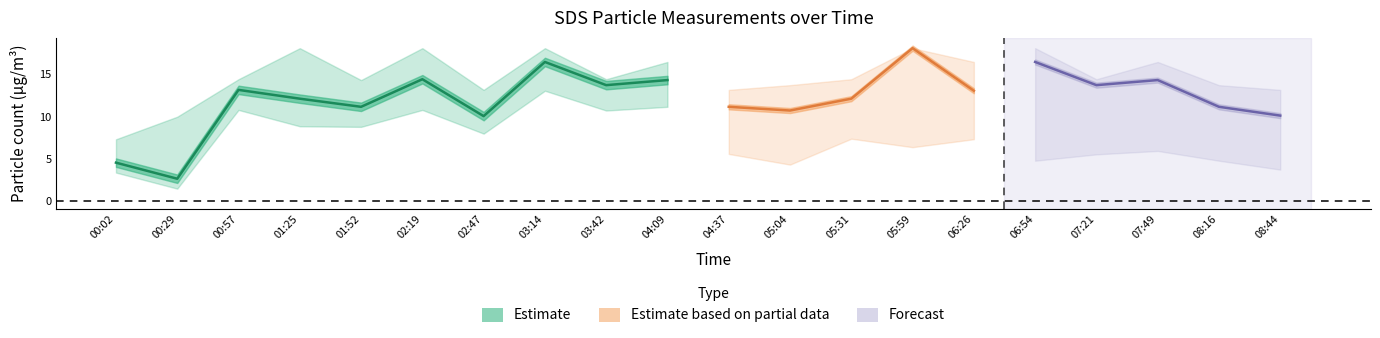

What position from the right is 02:19?

15